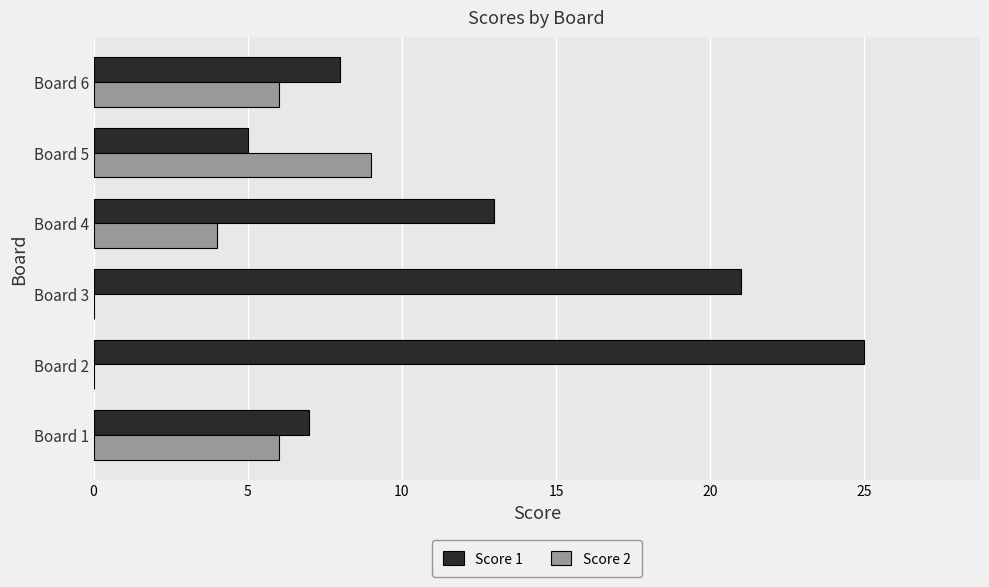

Where is Score 1 nearest to the value 15?

Board 4